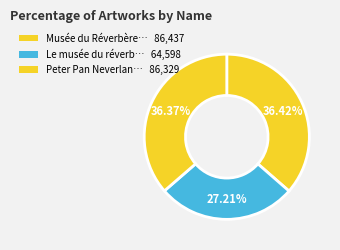

Count the number of slices in the pie.

3